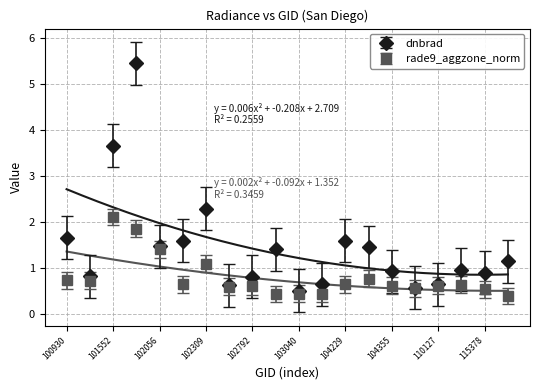

Reading left to right, list all the values displayed in this chart.

dnbrad: 100930=1.7	101181=0.8	101552=3.7	101561=5.4	102056=1.5	102300=1.6	102309=2.3	102671=0.6	102792=0.8	103032=1.4	103040=0.5	104112=0.6	104229=1.6	104236=1.5	104355=0.9	109954=0.6	110127=0.6	110299=1.0	115378=0.9	115500=1.1
rade9_aggzone_norm: 100930=0.7	101181=0.7	101552=2.1	101561=1.8	102056=1.4	102300=0.6	102309=1.1	102671=0.6	102792=0.6	103032=0.4	103040=0.4	104112=0.4	104229=0.6	104236=0.8	104355=0.6	109954=0.6	110127=0.6	110299=0.6	115378=0.5	115500=0.4